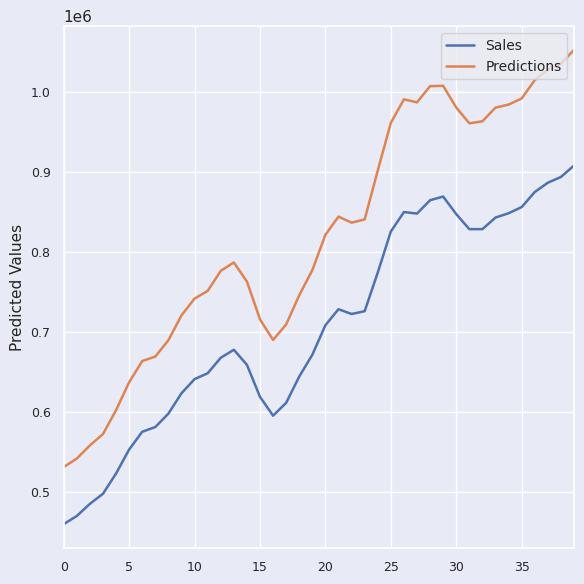

At how many categories does at least one series exceed 734709?

27